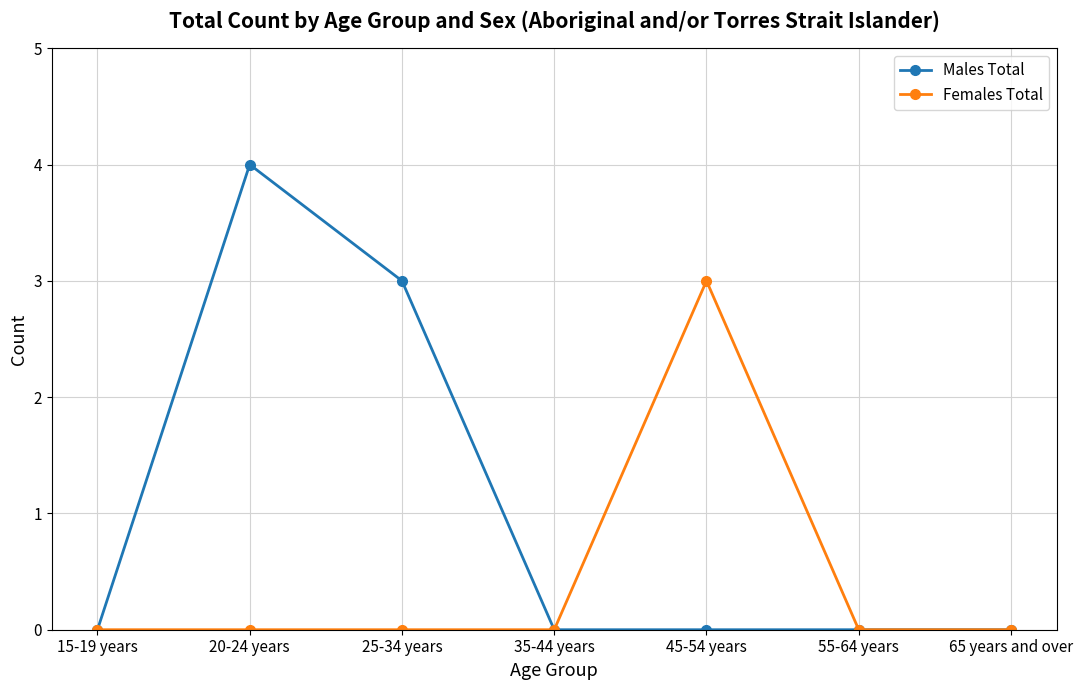

True or false: Males Total has more than 0 points higher than both neighbors.

True